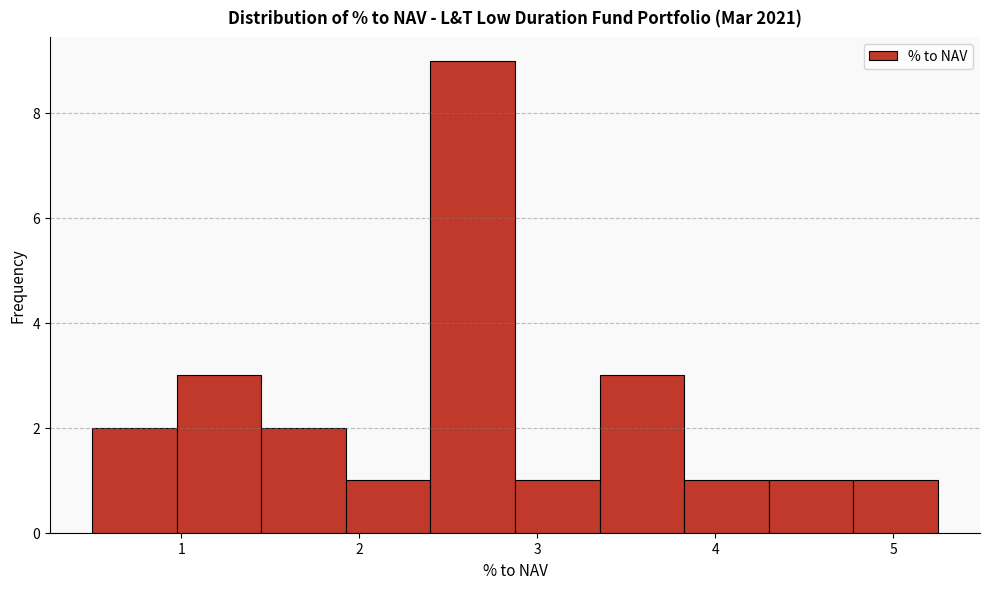

Reading left to right, list every bar in this chart as the range it spans on the x-axis followed by its height. Neither the bar edges nor the heights are printed on the chart, so give them approximately, as read against the axes.

0.5 to 1.0: 2
1.0 to 1.5: 3
1.5 to 1.9: 2
1.9 to 2.4: 1
2.4 to 2.9: 9
2.9 to 3.4: 1
3.4 to 3.8: 3
3.8 to 4.3: 1
4.3 to 4.8: 1
4.8 to 5.3: 1